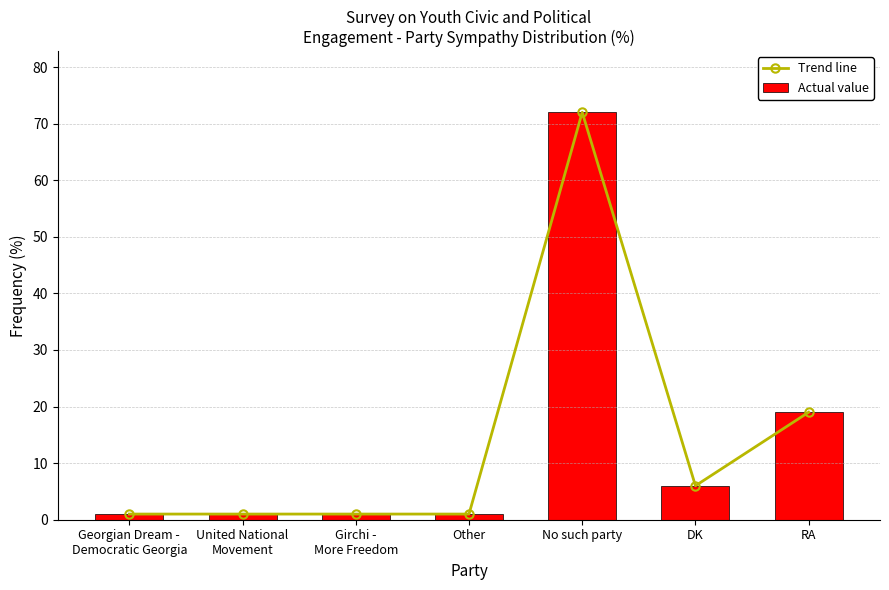

Which has a higher value, Other or Girchi -
More Freedom?

Other